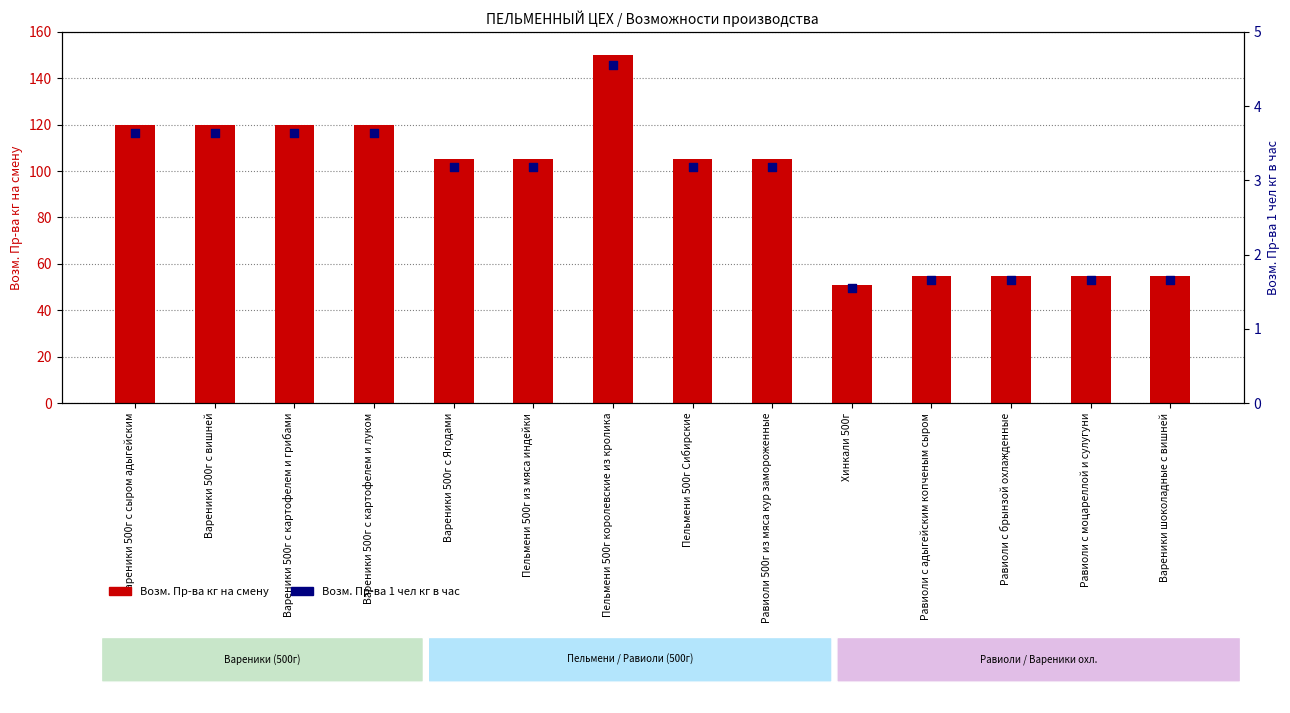

What are all the series names shown in the legend?

Возм. Пр-ва кг на смену, Возм. Пр-ва 1 чел кг в час